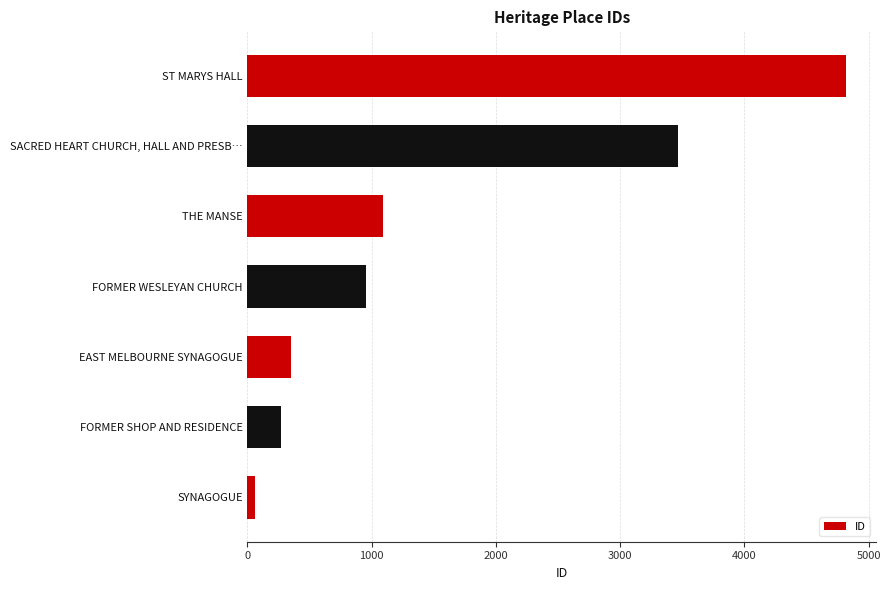

List the labels in order of value, largest first.

ST MARYS HALL, SACRED HEART CHURCH, HALL AND PRESB…, THE MANSE, FORMER WESLEYAN CHURCH, EAST MELBOURNE SYNAGOGUE, FORMER SHOP AND RESIDENCE, SYNAGOGUE